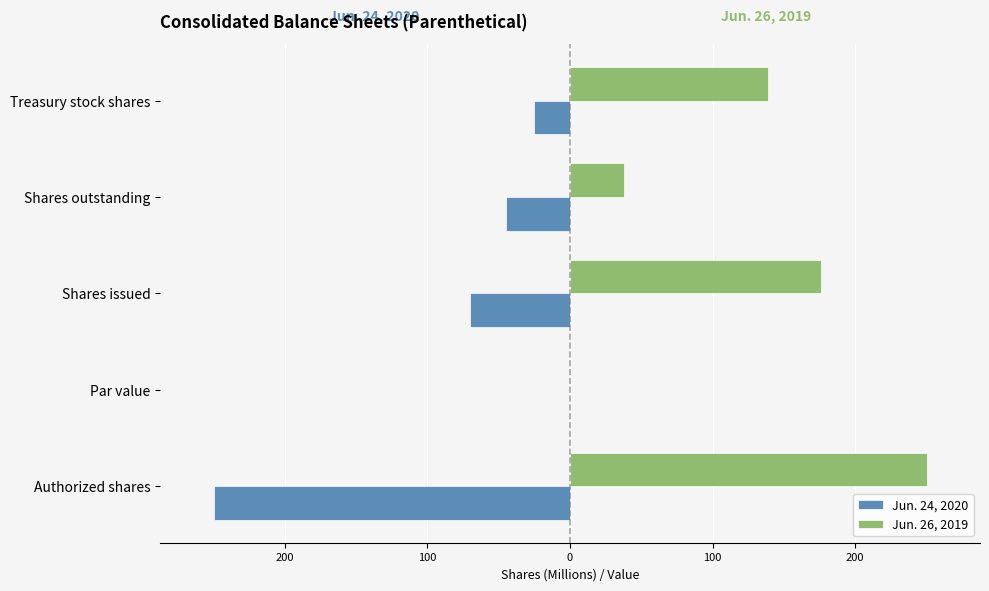

What are all the series names shown in the legend?

Jun. 24, 2020, Jun. 26, 2019